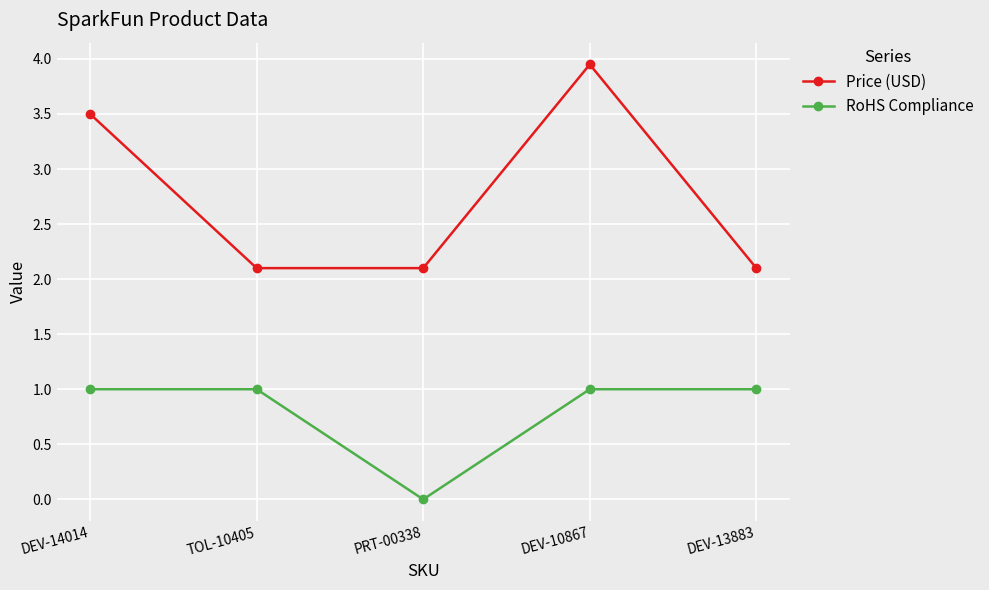

Rank the series by their average value, from highest to lowest.

Price (USD), RoHS Compliance